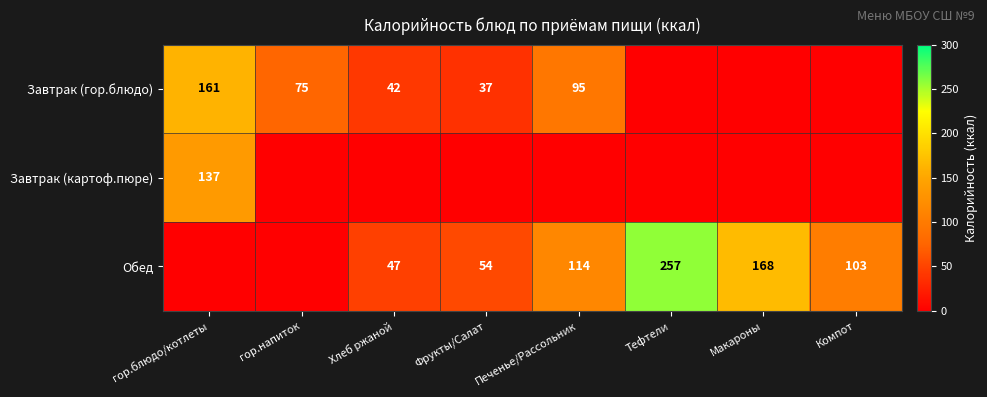

Is the value of Обед at Хлеб ржаной greater than the value of Завтрак (гор.блюдо) at Печенье/Рассольник?

No